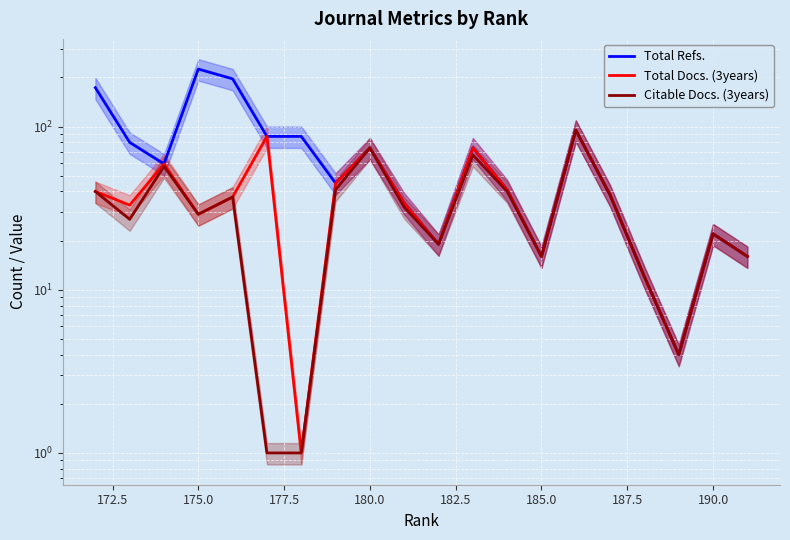

True or false: Total Refs. and Citable Docs. (3years) intersect in this chart.

False